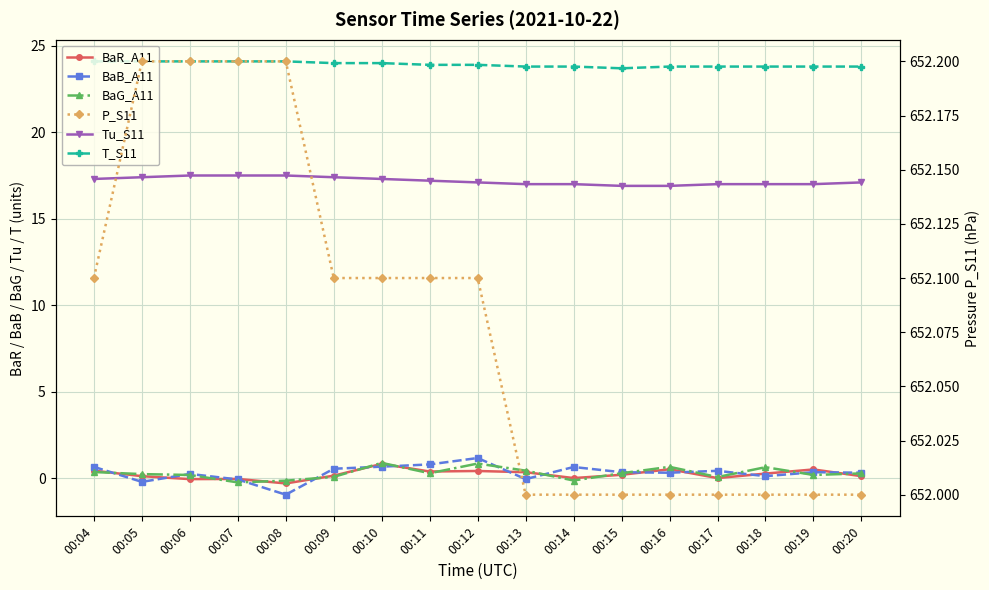

What is the maximum value for Tu_S11?

17.5